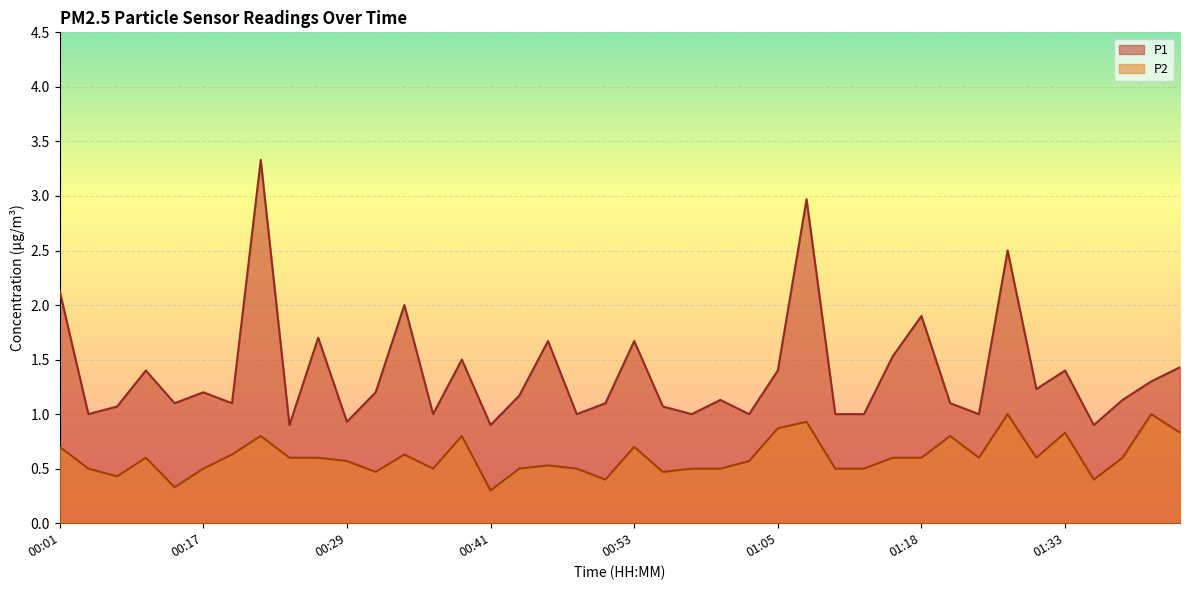

How many distinct data groups are displayed?

2